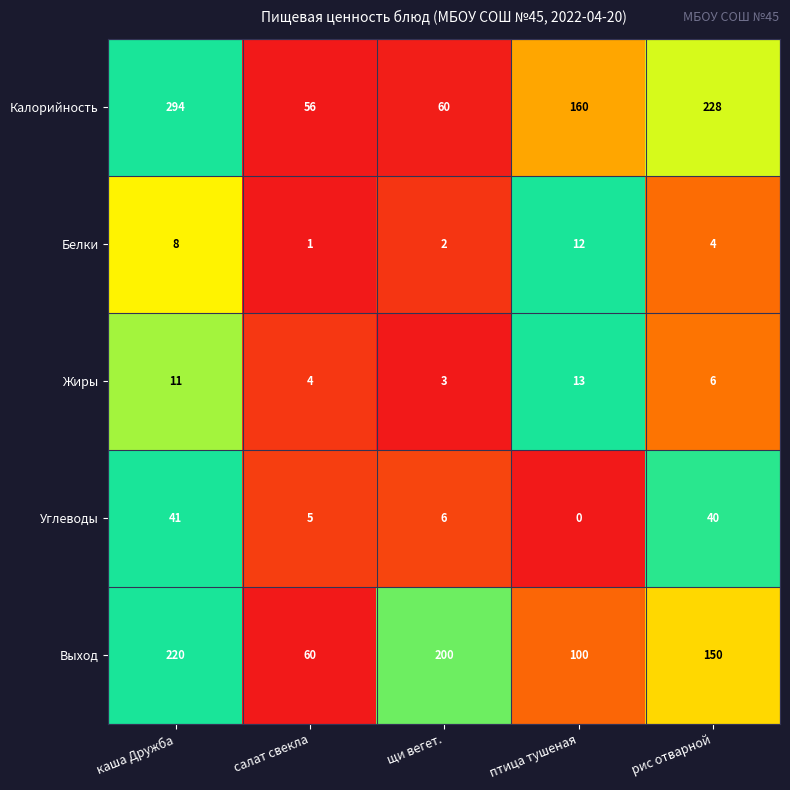

Is it true that Углеводы equals 5 at салат свекла?

True